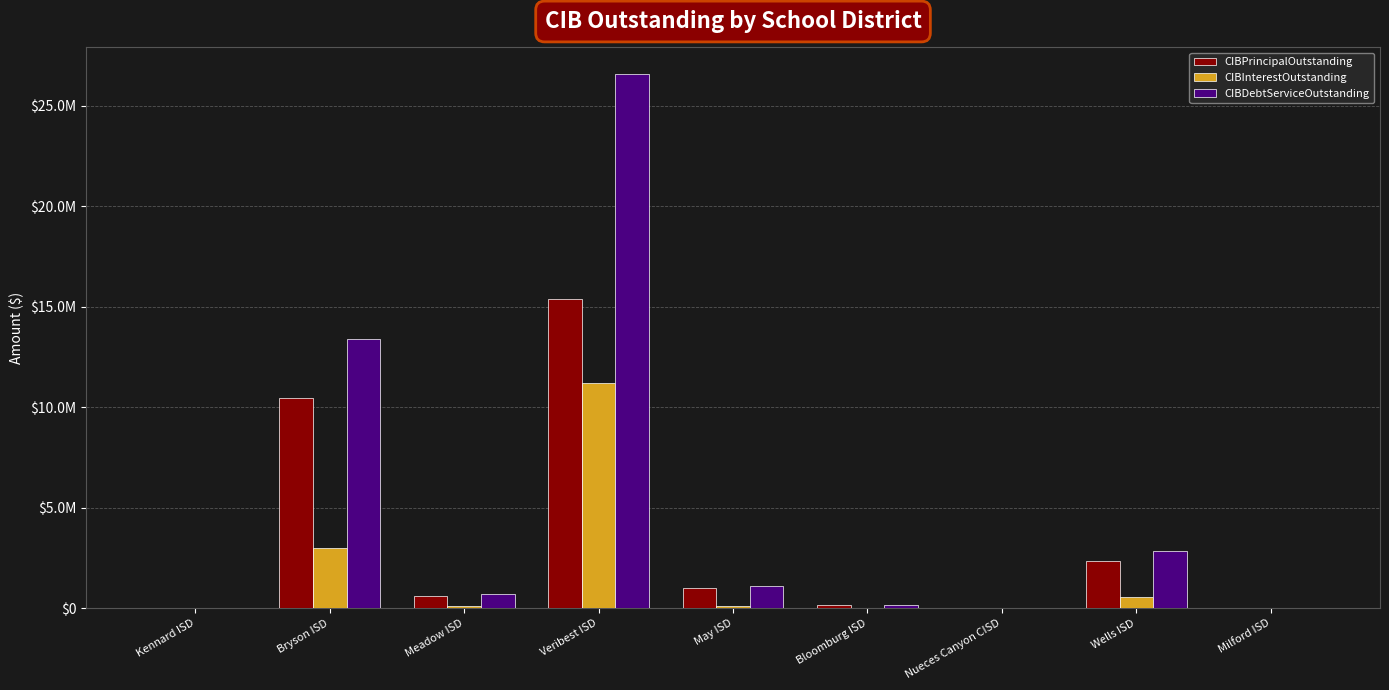

At which label does CIBDebtServiceOutstanding reach its minimum?

Kennard ISD